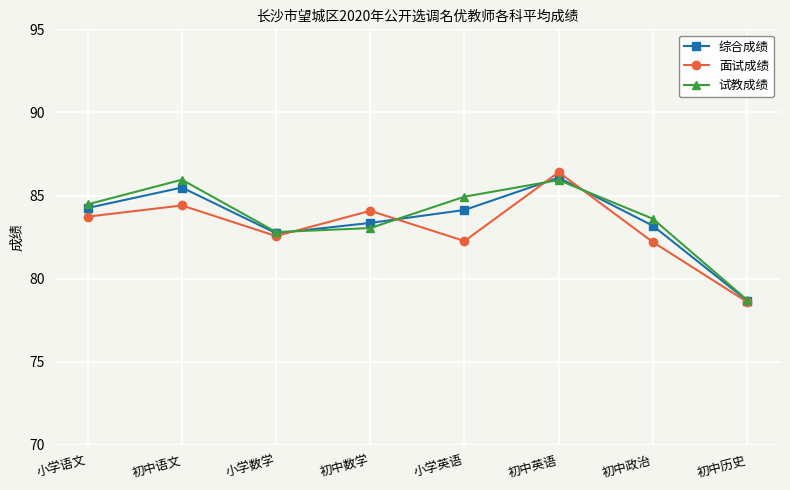

What is the label of the 1st point from the right?

初中历史